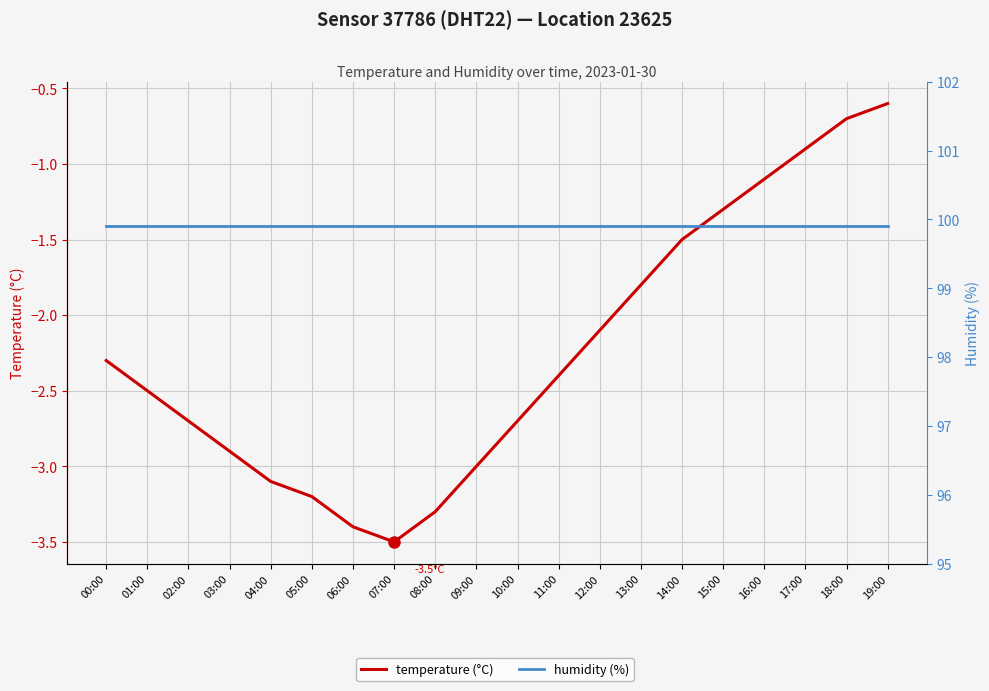

What is the highest value of the temperature (°C) series?

-0.6